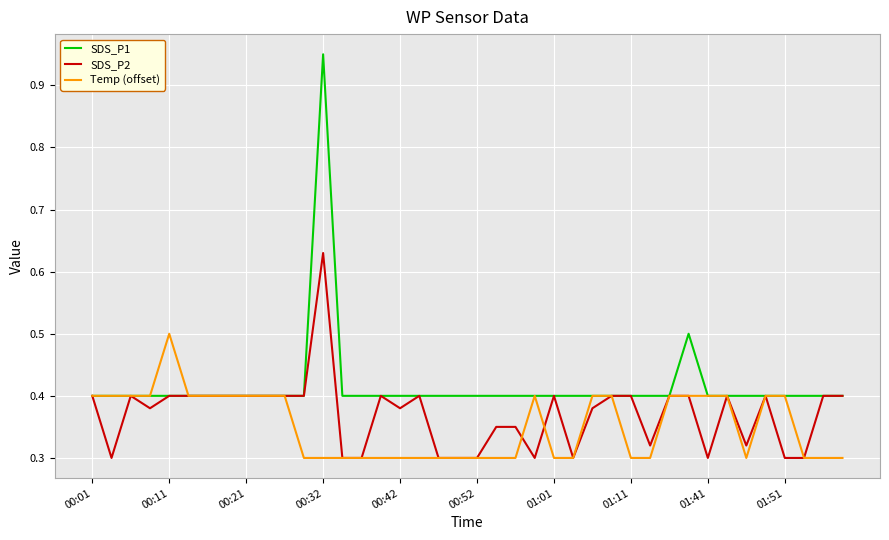

List the series in order of their peak value, highest first.

SDS_P1, SDS_P2, Temp (offset)